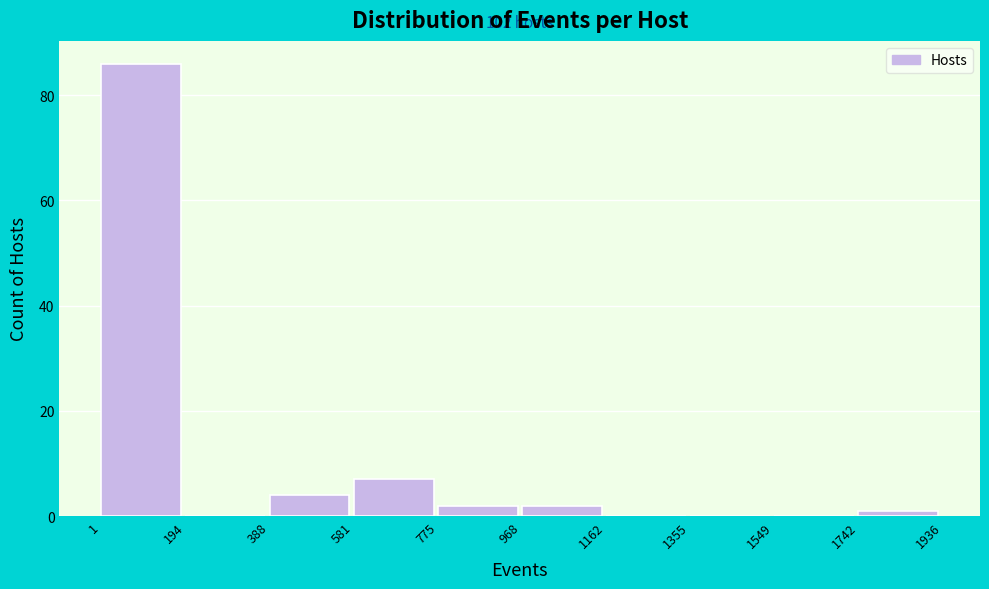

Which range on the x-axis has the tallest bar?

1 to 194